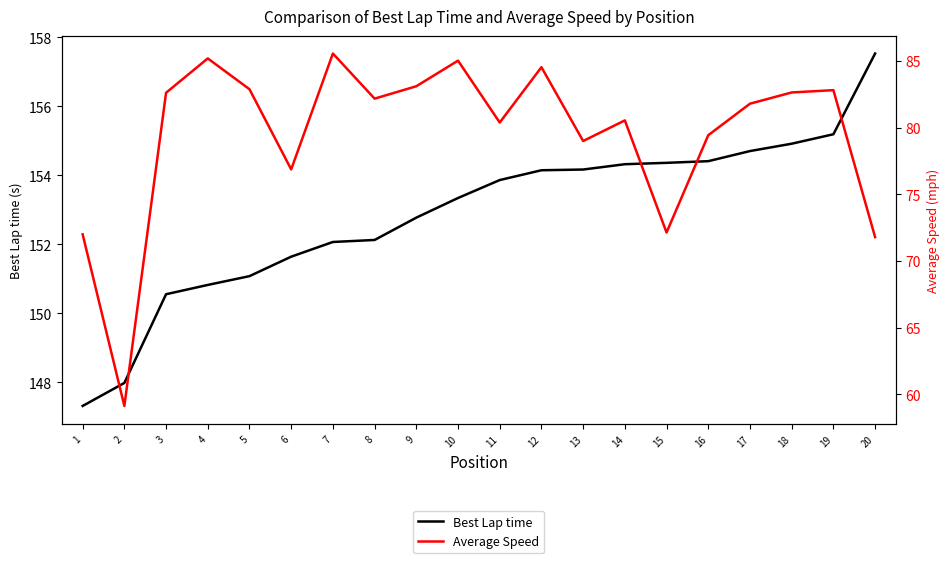

At which category does the chart reach its minimum across all series?

2